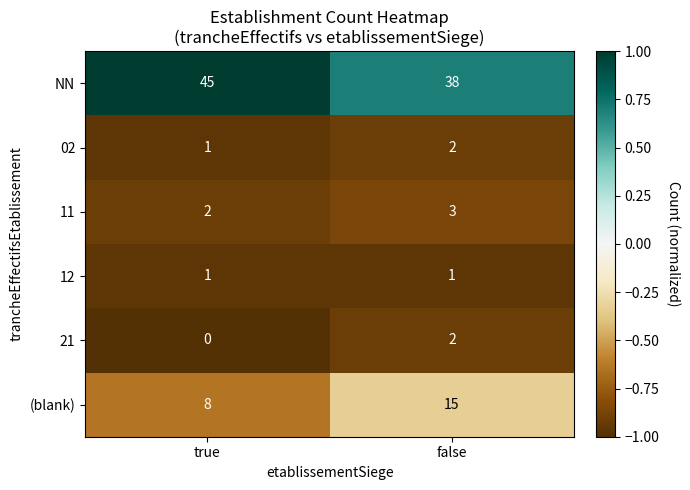

Reading right to left, transcribe all the data shown in this chart.

NN: false=38	true=45
02: false=2	true=1
11: false=3	true=2
12: false=1	true=1
21: false=2	true=0
(blank): false=15	true=8